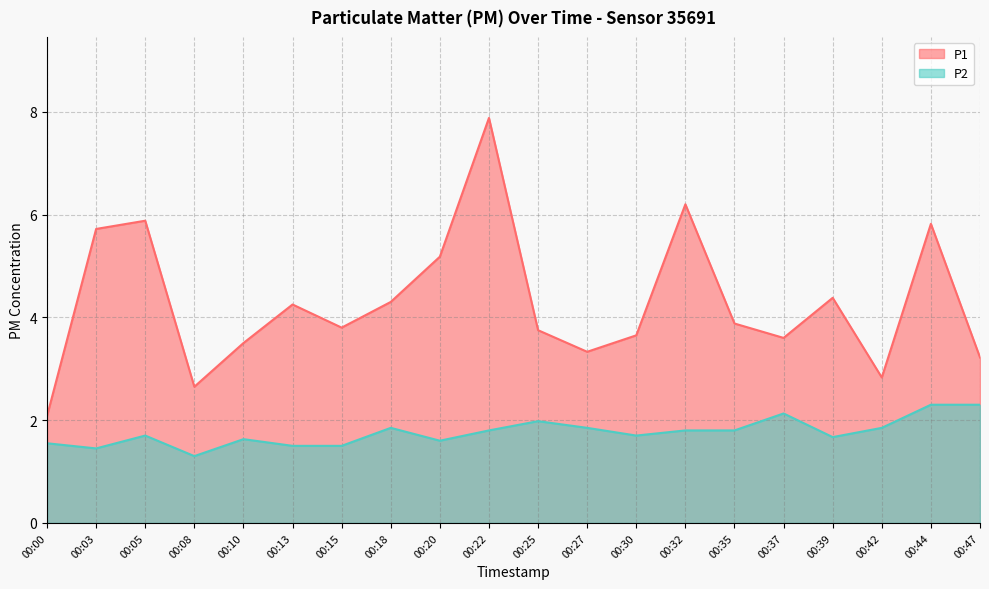

Does the chart display data point markers on the line(s)?

No